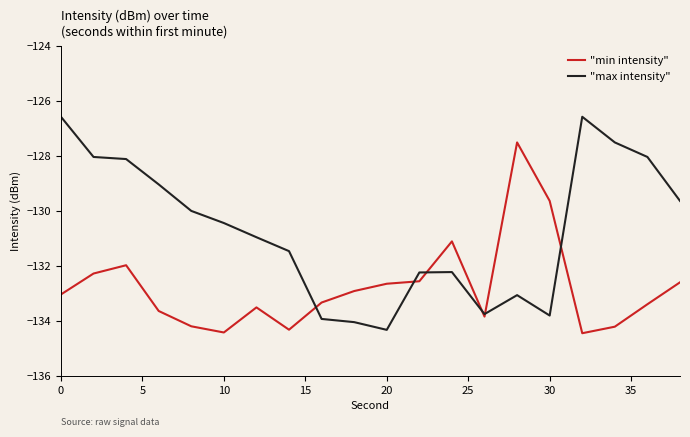

List the series in order of their peak value, highest first.

"max intensity", "min intensity"